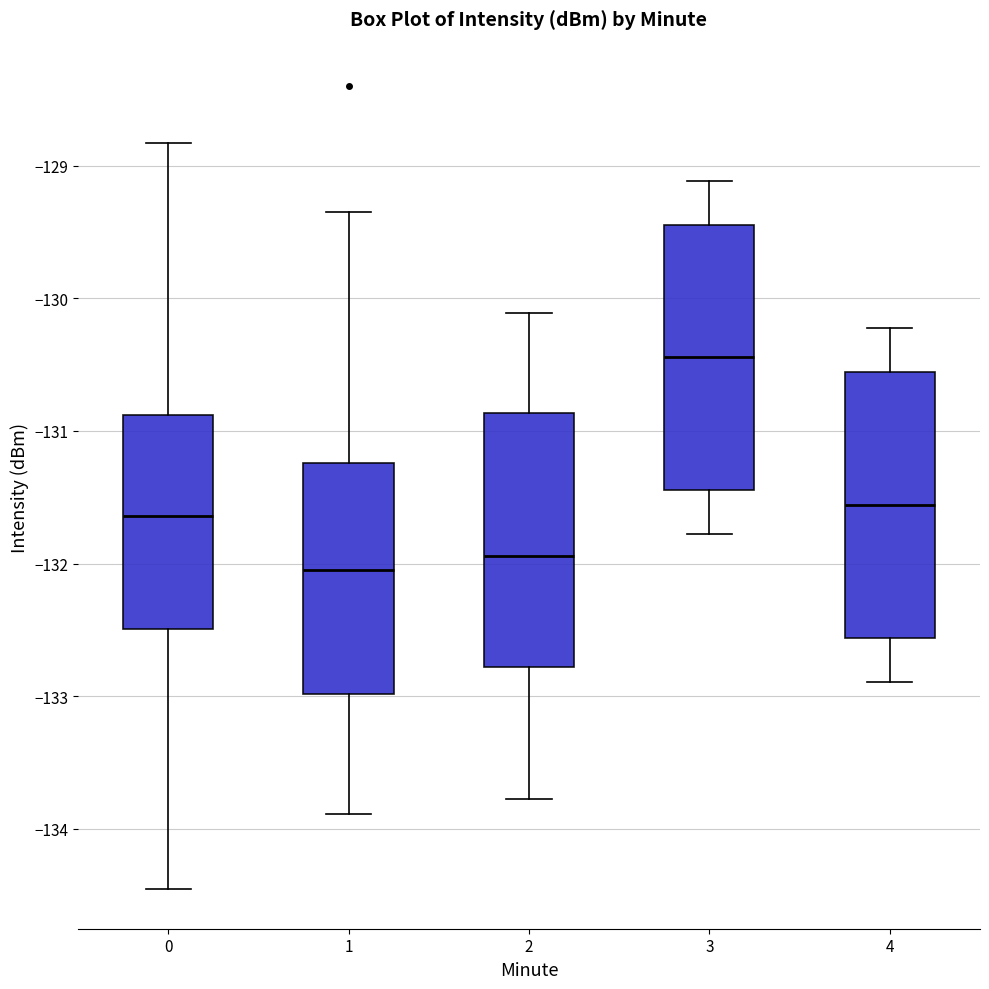

Which box's median line is the lowest?

1